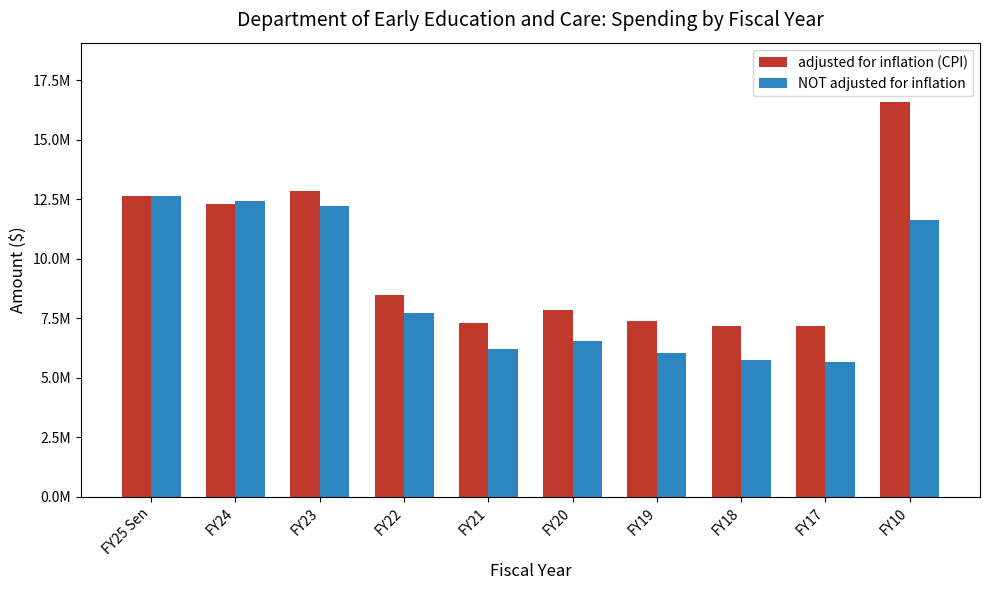

What position from the right is FY21?

6